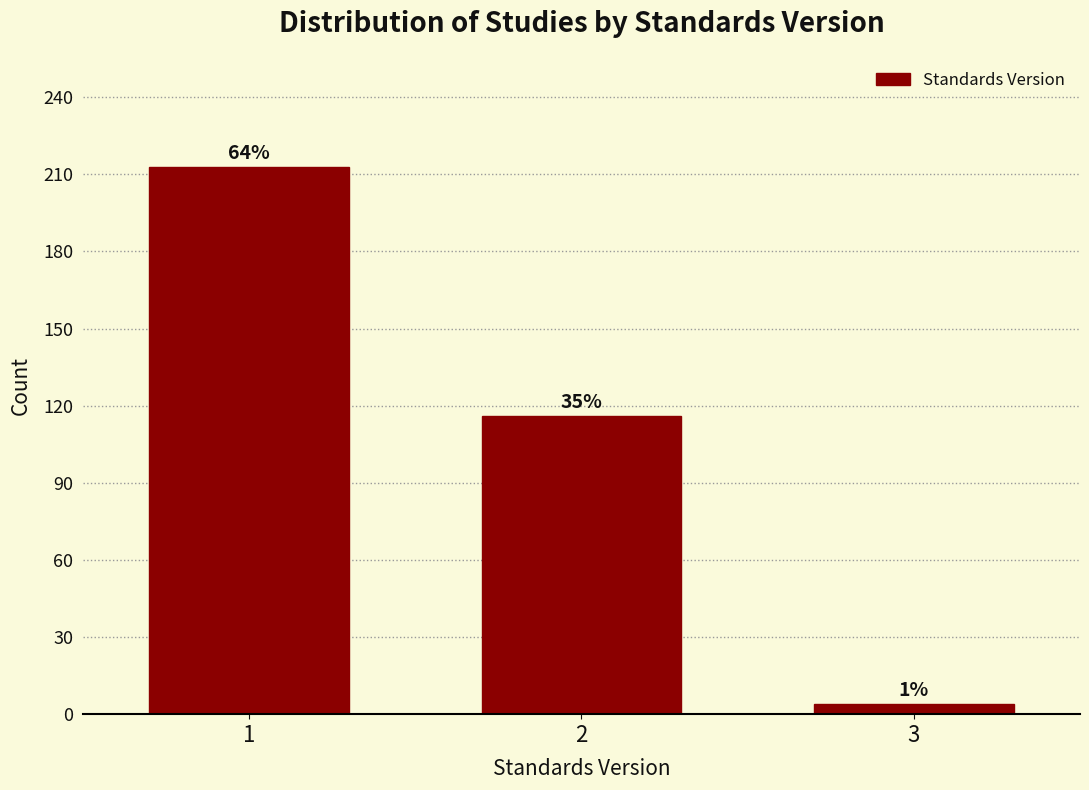

Are the bars horizontal?

No